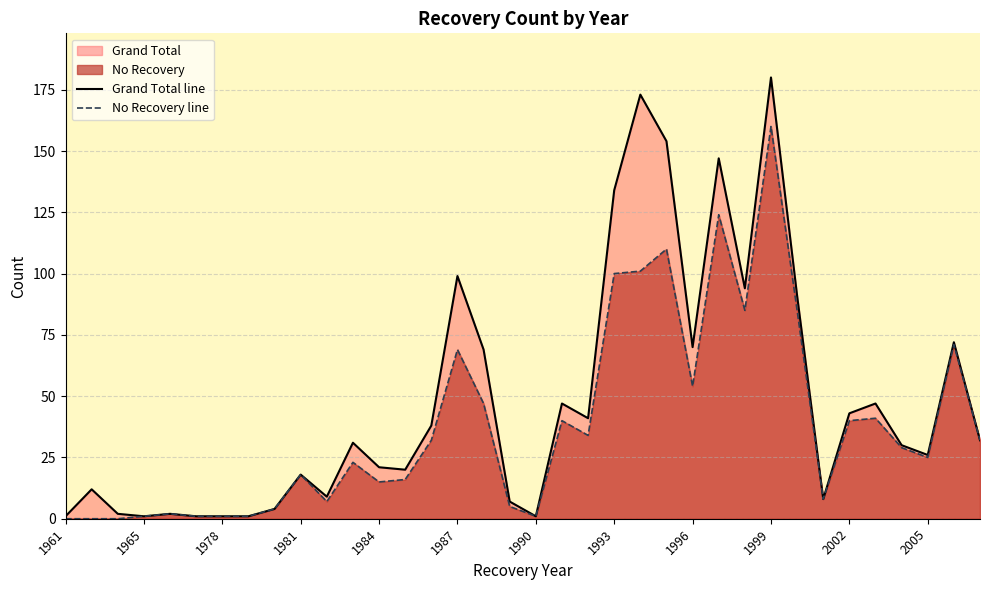

List the series in order of their peak value, lowest first.

No Recovery line, Grand Total line